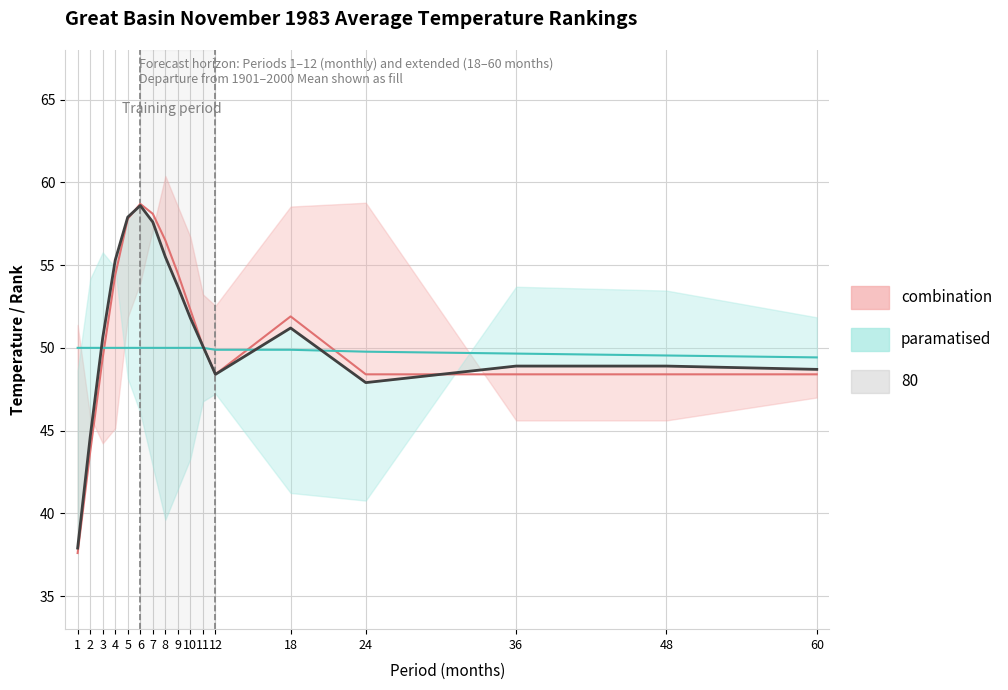

How many series are shown in this chart?

3